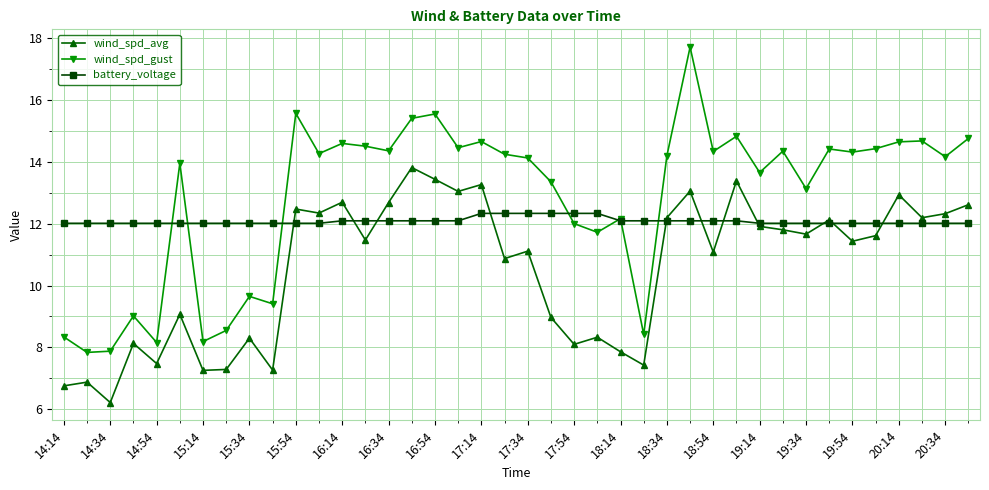

What is the value of the battery_voltage point at the 19th from the left?

12.3